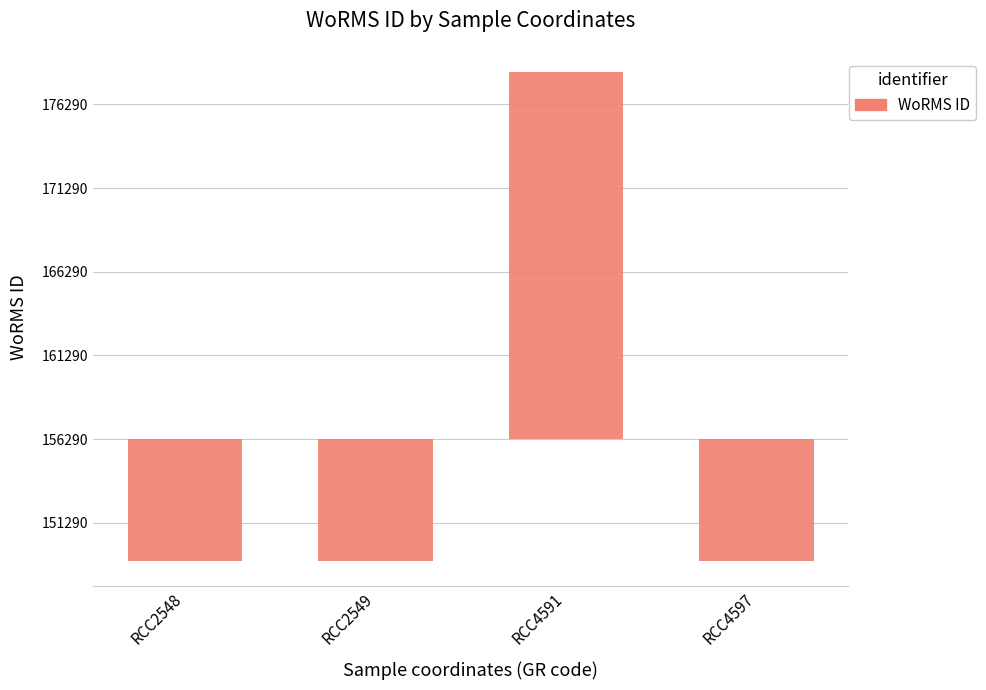

Rank the categories by value from lowest to highest.

RCC2548, RCC2549, RCC4597, RCC4591